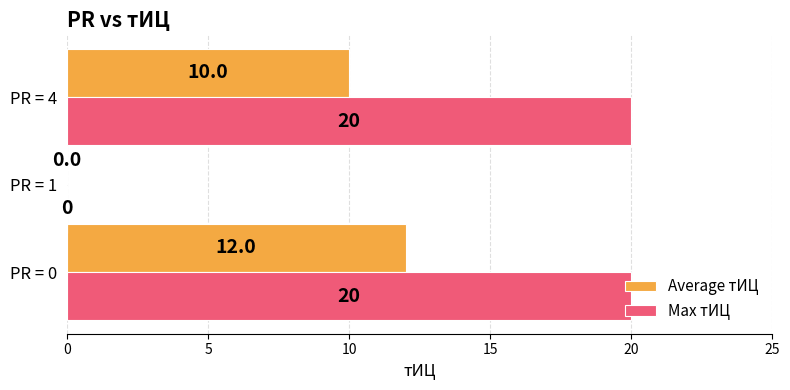

How many distinct data groups are displayed?

2